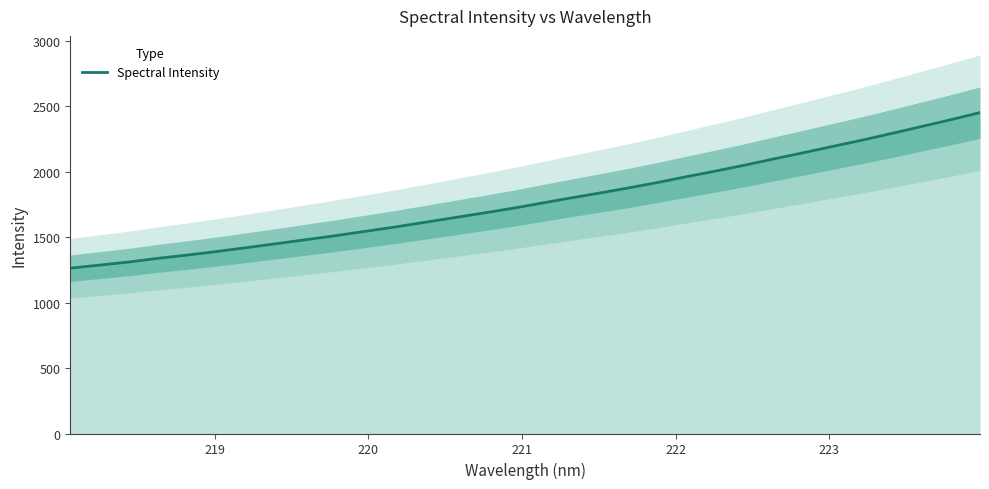

What is the minimum value for Spectral Intensity?

1263.1